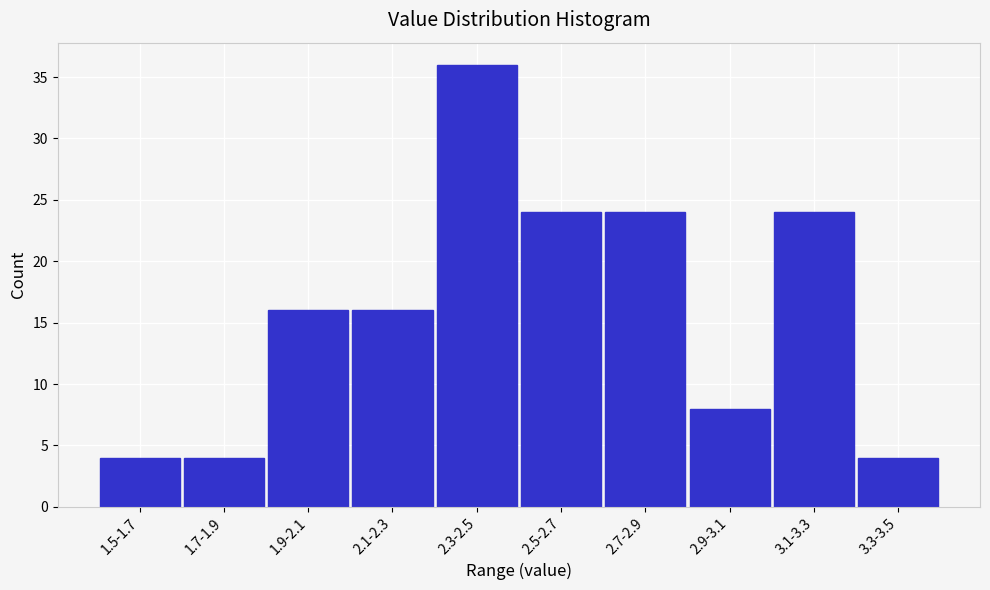

Reading left to right, extract all data points from this chart.

1.5-1.7=4	1.7-1.9=4	1.9-2.1=16	2.1-2.3=16	2.3-2.5=36	2.5-2.7=24	2.7-2.9=24	2.9-3.1=8	3.1-3.3=24	3.3-3.5=4